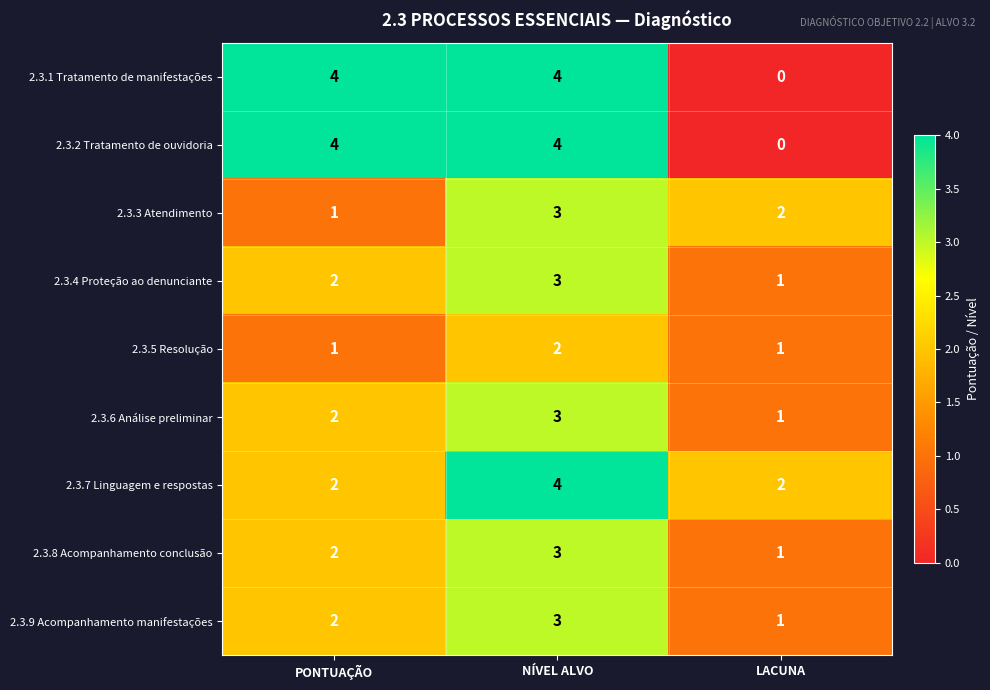

At which category is the sum across all series the highest?

NÍVEL ALVO